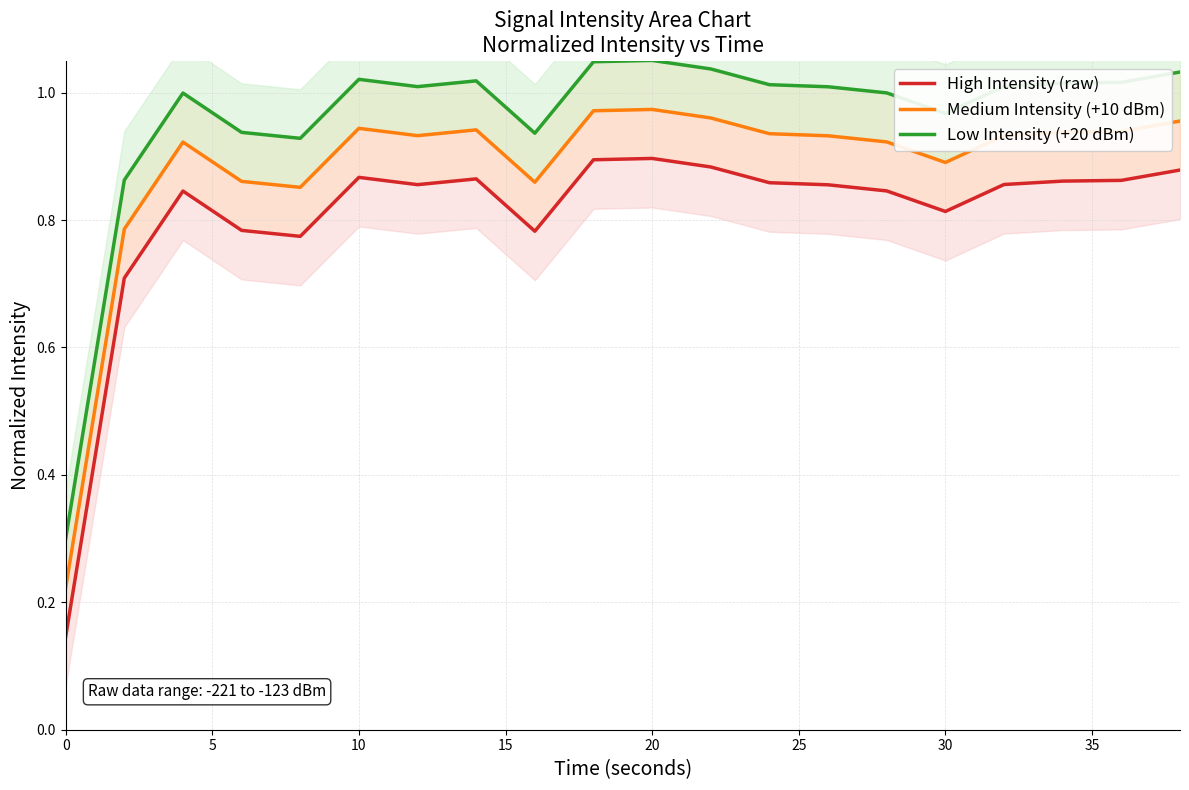

Count the number of data series in this chart.

3